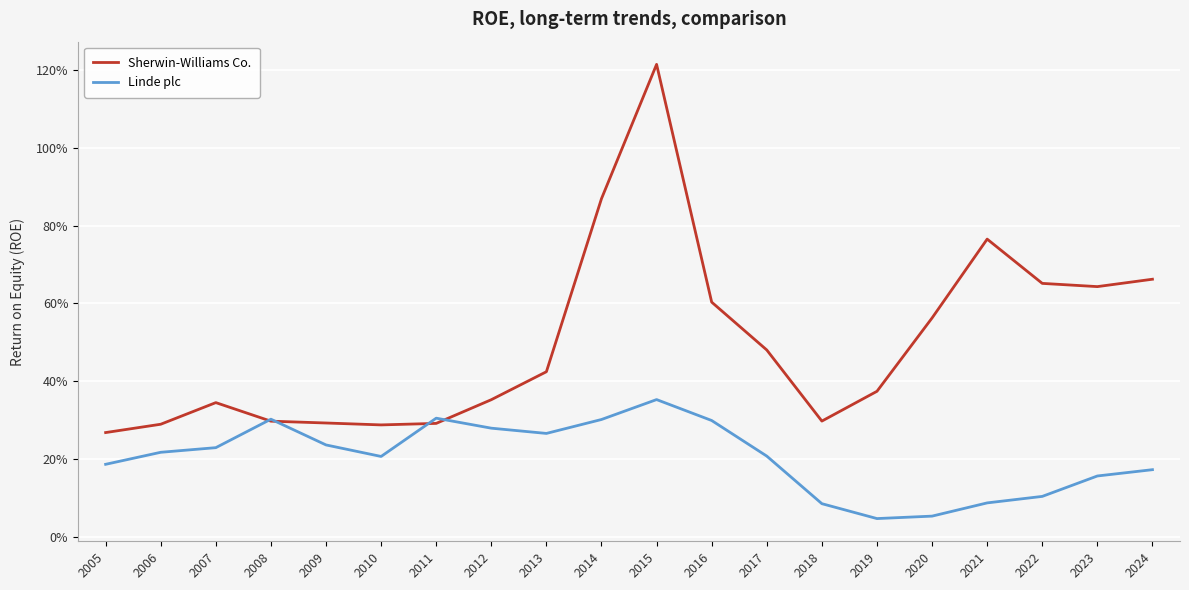

Is this an area chart (filled region under the line)?

No